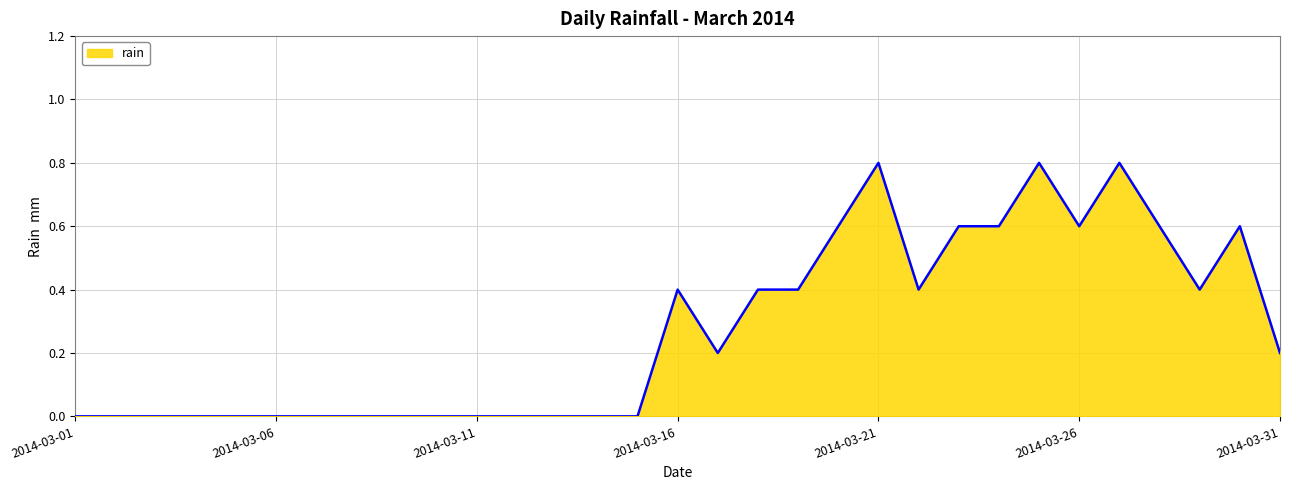

How many lines are shown in the chart?

1